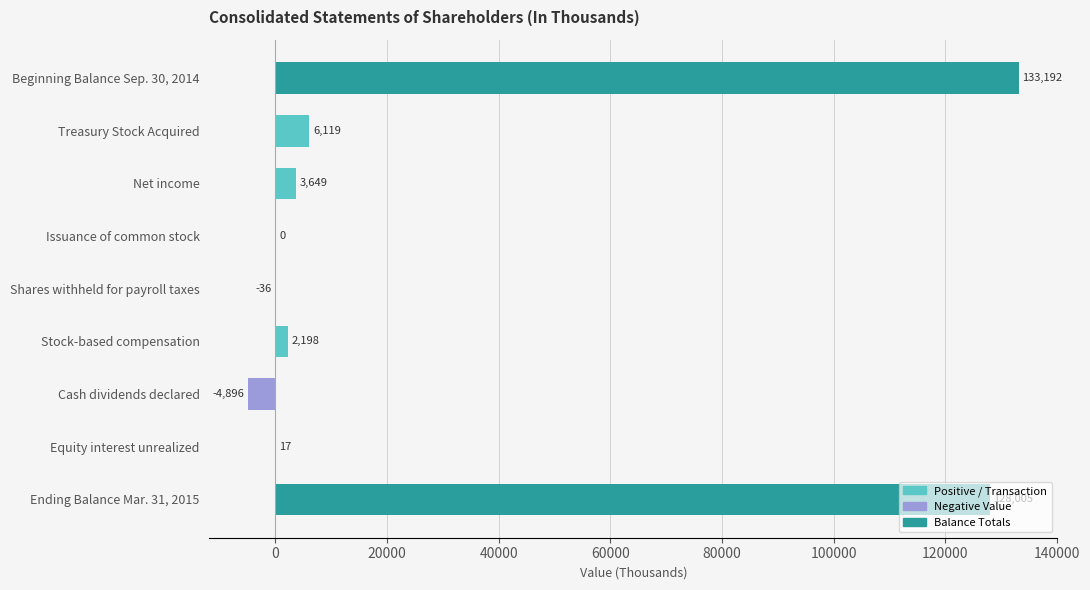

What is the change in value from Beginning Balance Sep. 30, 2014 to Equity interest unrealized?

-133175